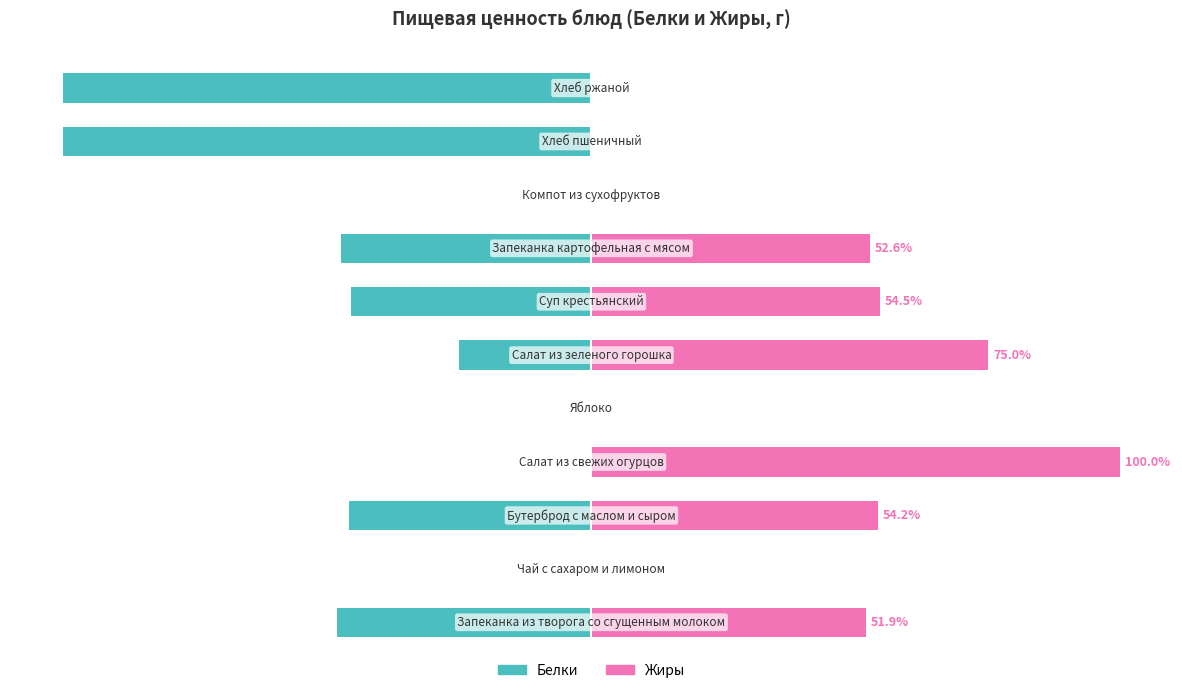

At how many categories does at least one series exceed -69?

11